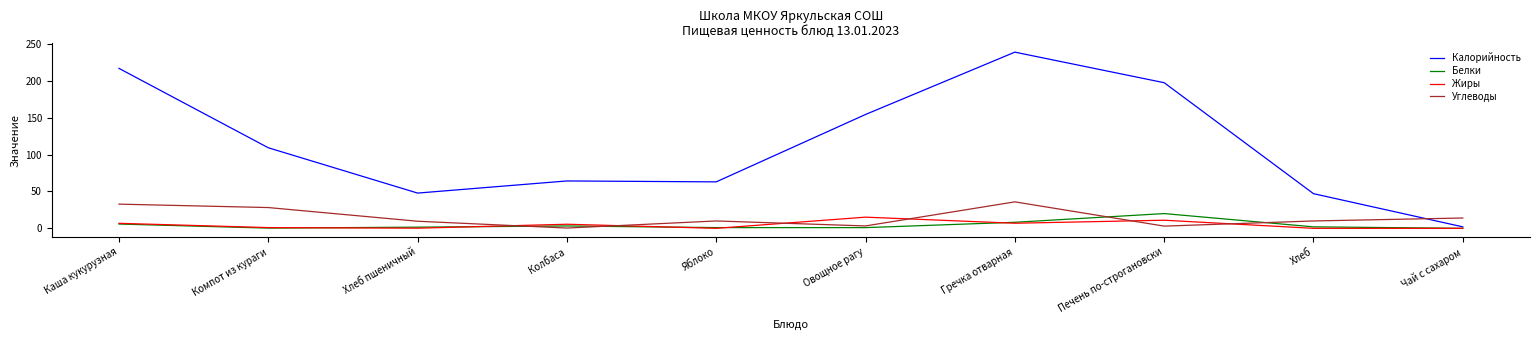

The value of Калорийность at Колбаса is 64.2. True or false?

True